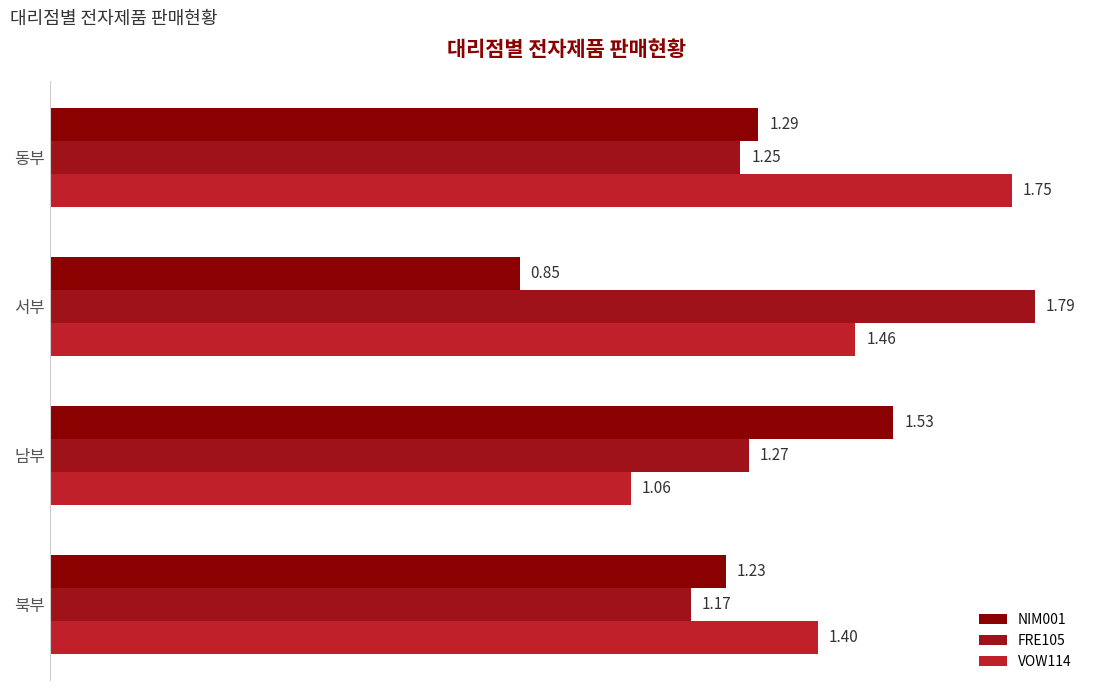

At which label is VOW114 closest to 1?

남부